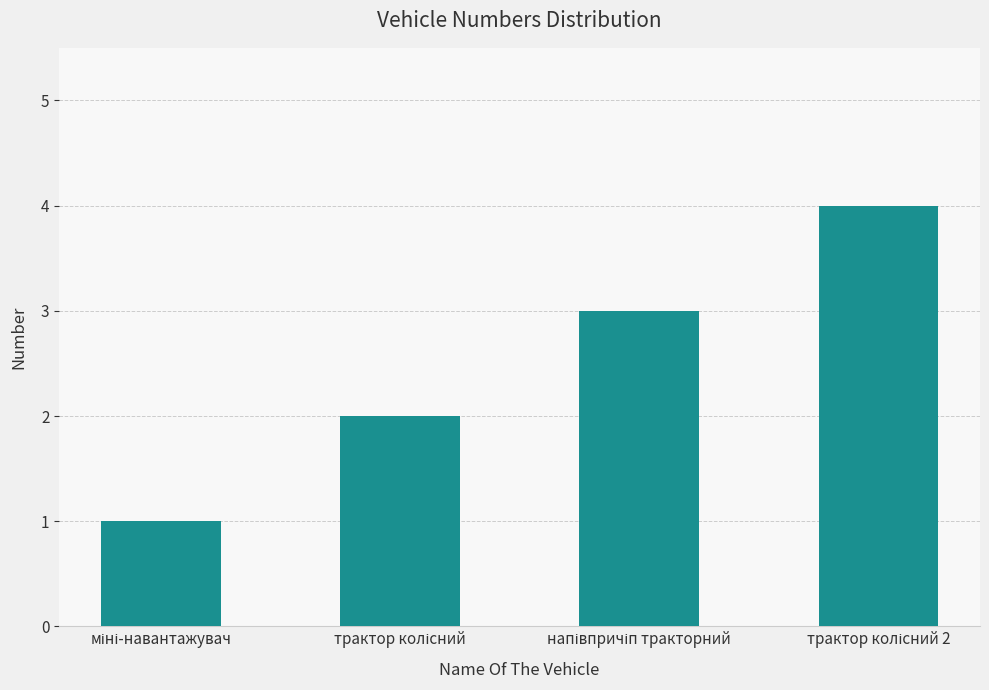

How many values are between 2 and 4?

3